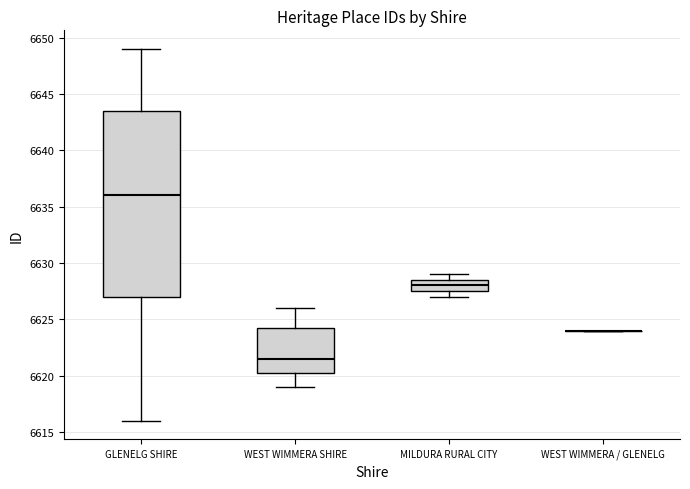

Reading left to right, read every box against the y-axis: the position of its median line, the range the box covers, and the ends of its whiskers. The values are not printed on the chart, so give them approximately, as read against the axis.

GLENELG SHIRE: median 6636.0, box 6627.0 to 6643.5, whiskers 6616.0 to 6649.0
WEST WIMMERA SHIRE: median 6621.5, box 6620.5 to 6624.5, whiskers 6619.0 to 6626.0
MILDURA RURAL CITY: median 6628.0, box 6627.5 to 6628.5, whiskers 6627.0 to 6629.0
WEST WIMMERA / GLENELG: box collapsed to a line at 6624.0, whiskers 6624.0 to 6624.0